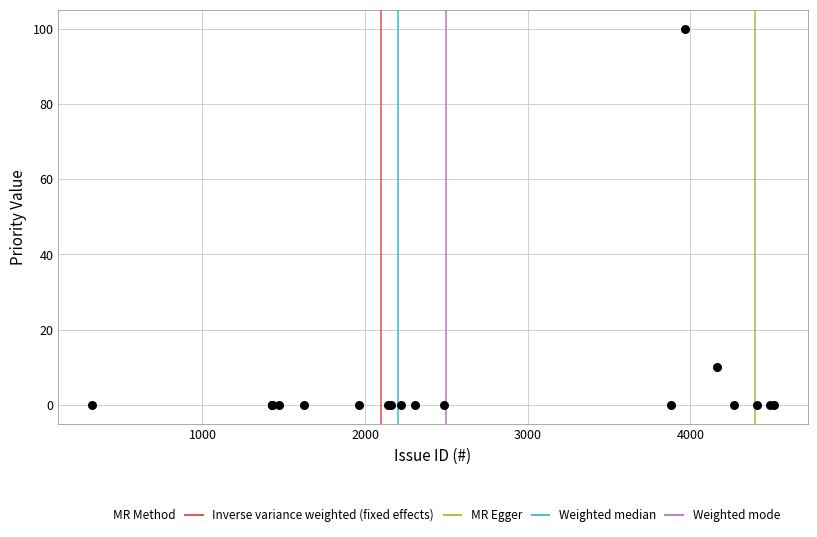

What Y value in the scatter plot is closest to 50?

10